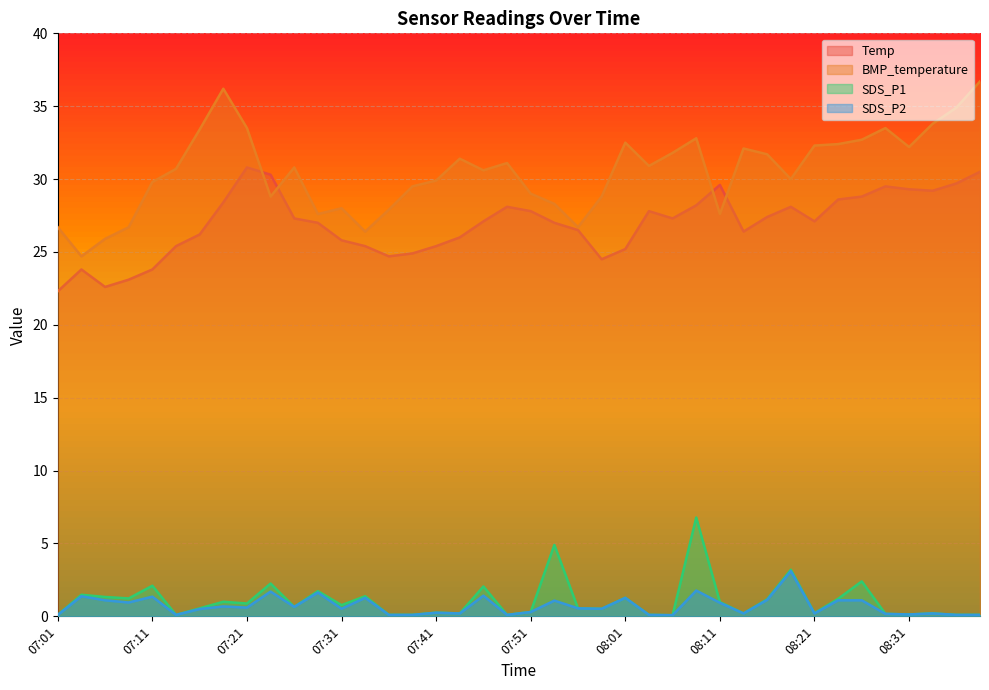

Reading left to right, transcribe all the data shown in this chart.

Temp: 22.3	23.8	22.6	23.1	23.8	25.4	26.2	28.4	30.8	30.3	27.3	27.0	25.8	25.4	24.7	24.9	25.4	26.0	27.1	28.1	27.8	27.0	26.5	24.5	25.2	27.8	27.3	28.2	29.6	26.4	27.4	28.1	27.1	28.6	28.8	29.5	29.3	29.2	29.7	30.5
BMP_temperature: 26.7	24.7	25.9	26.7	29.8	30.7	33.4	36.2	33.5	28.8	30.8	27.6	28.0	26.4	27.9	29.5	29.9	31.4	30.6	31.1	29.0	28.3	26.7	28.8	32.5	30.9	31.8	32.8	27.6	32.1	31.7	30.0	32.3	32.4	32.7	33.5	32.2	33.8	34.9	36.7
SDS_P1: 0.1	1.5	1.3	1.2	2.1	0.1	0.6	1.0	0.9	2.2	0.7	1.7	0.8	1.4	0.1	0.1	0.2	0.2	2.0	0.1	0.3	4.9	0.6	0.5	1.3	0.1	0.1	6.8	1.0	0.2	1.2	3.2	0.2	1.2	2.4	0.2	0.1	0.2	0.1	0.1
SDS_P2: 0.1	1.4	1.1	0.9	1.4	0.1	0.5	0.7	0.6	1.7	0.7	1.6	0.5	1.3	0.1	0.1	0.2	0.2	1.4	0.1	0.3	1.1	0.6	0.5	1.3	0.1	0.1	1.8	0.9	0.2	1.1	3.1	0.2	1.1	1.1	0.2	0.1	0.2	0.1	0.1